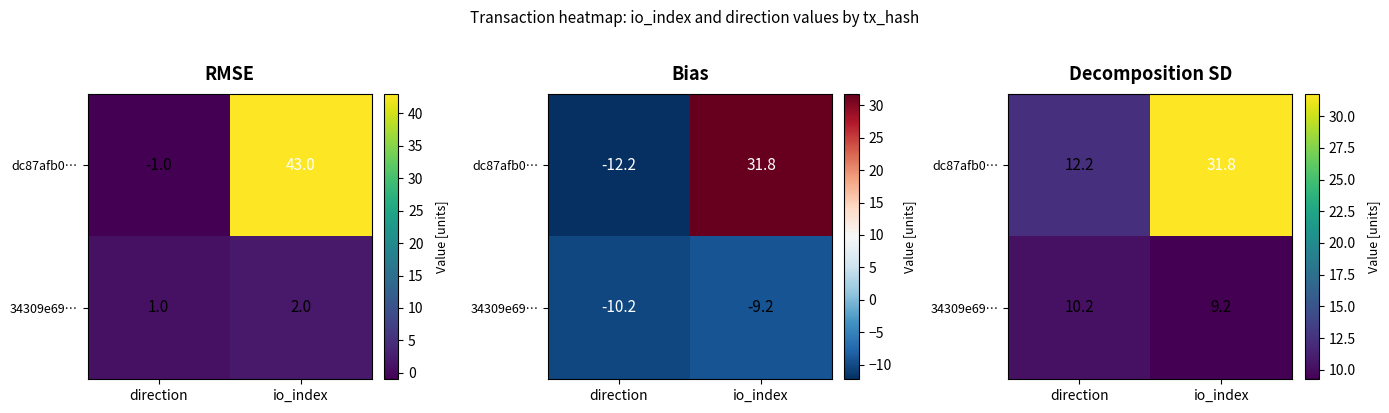

List the series in order of their peak value, highest first.

dc87afb0…, 34309e69…